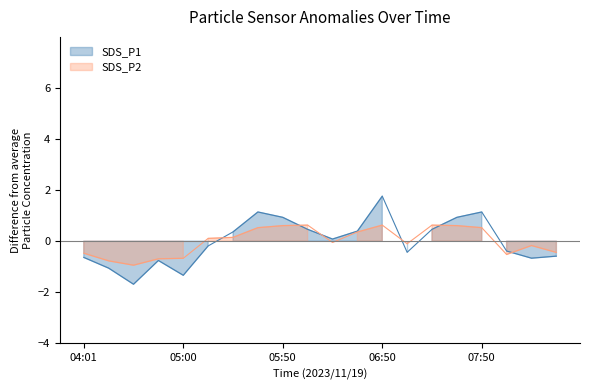

What is the difference between the maximum and second lowest values in the SDS_P2 series?

1.4